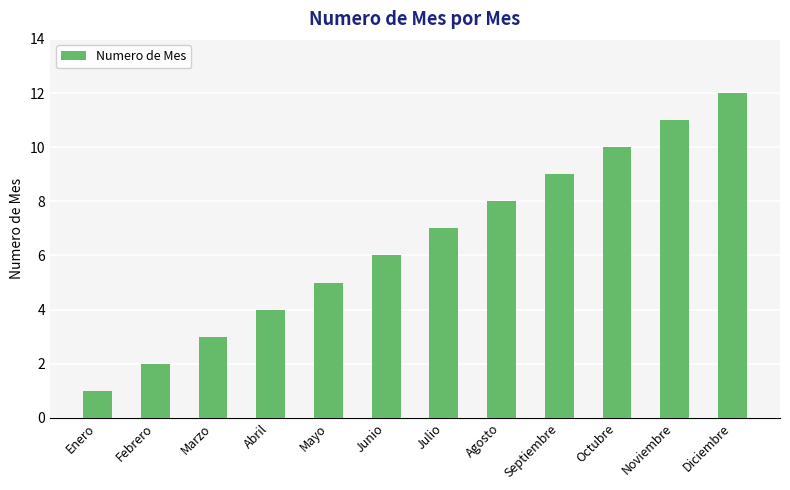

What is the maximum value shown in the chart?

12